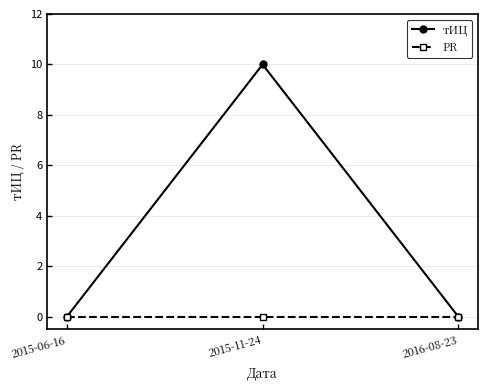

What is the label of the 1st point from the left?

2015-06-16